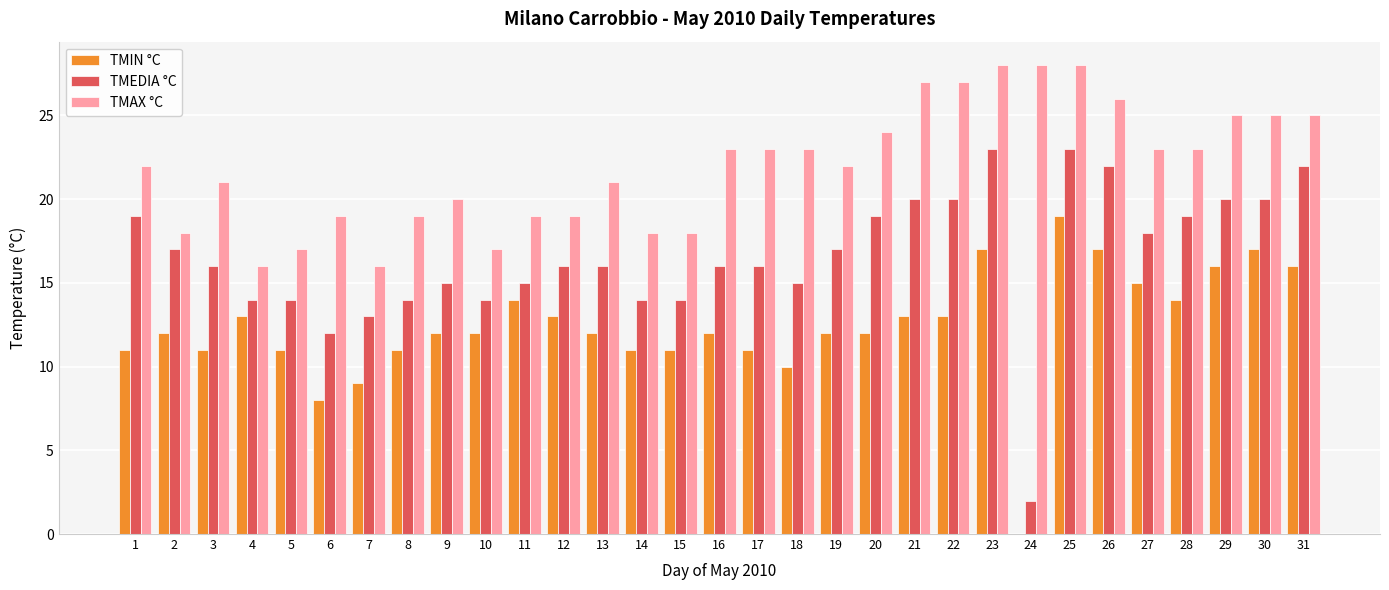

Between 2 and 20, which series saw the biggest shift?

TMAX °C